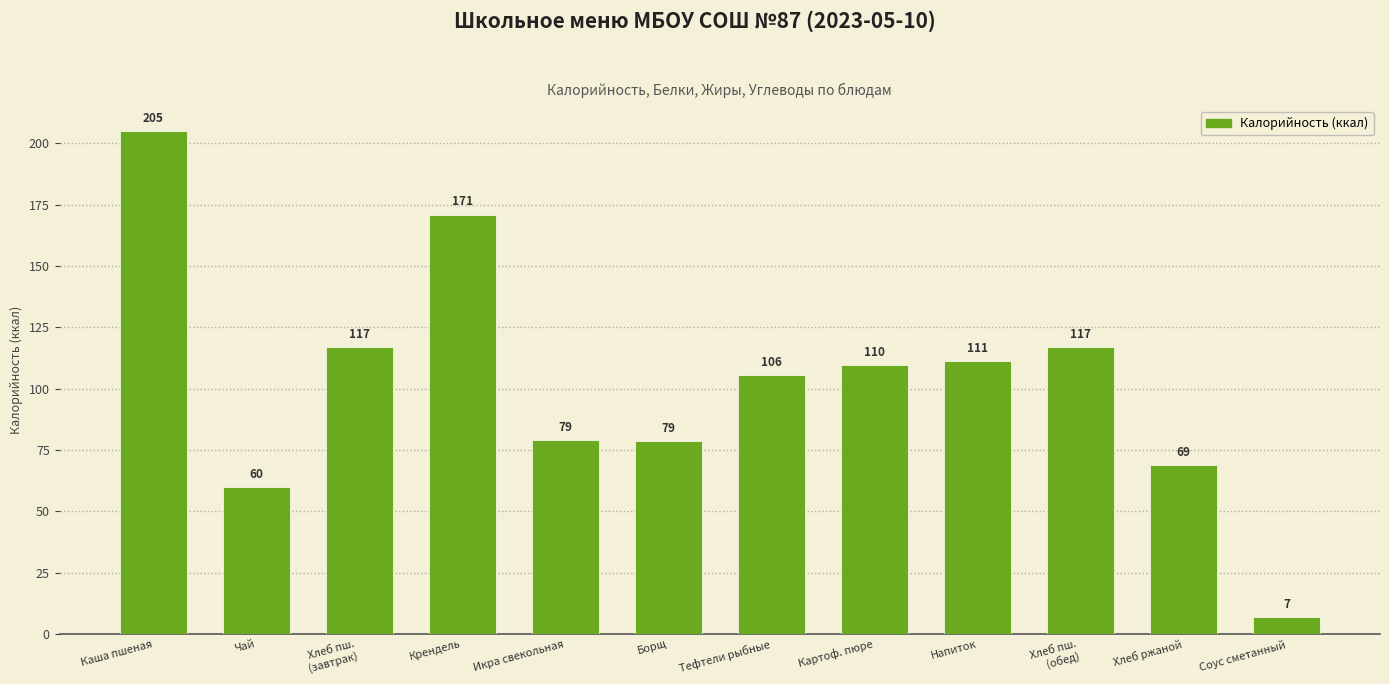

At which label is the value closest to 105?

Тефтели рыбные